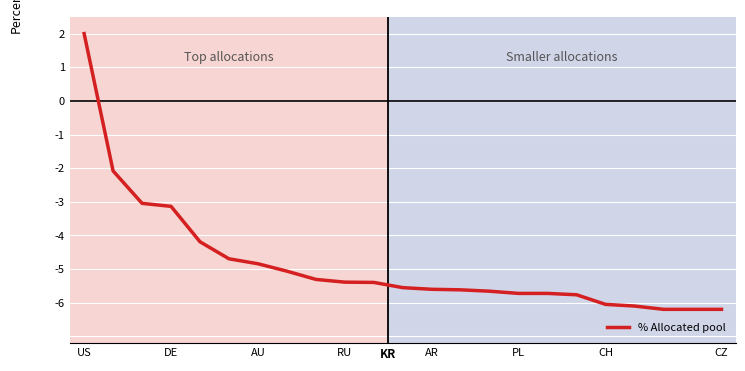

What is the minimum value shown in the chart?

-6.2